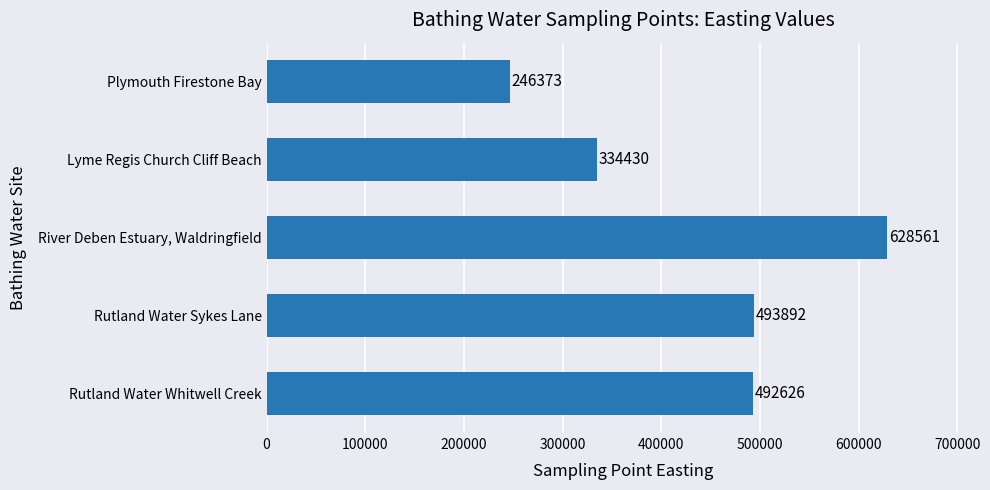

Is it true that the value at Lyme Regis Church Cliff Beach is 514068?

False